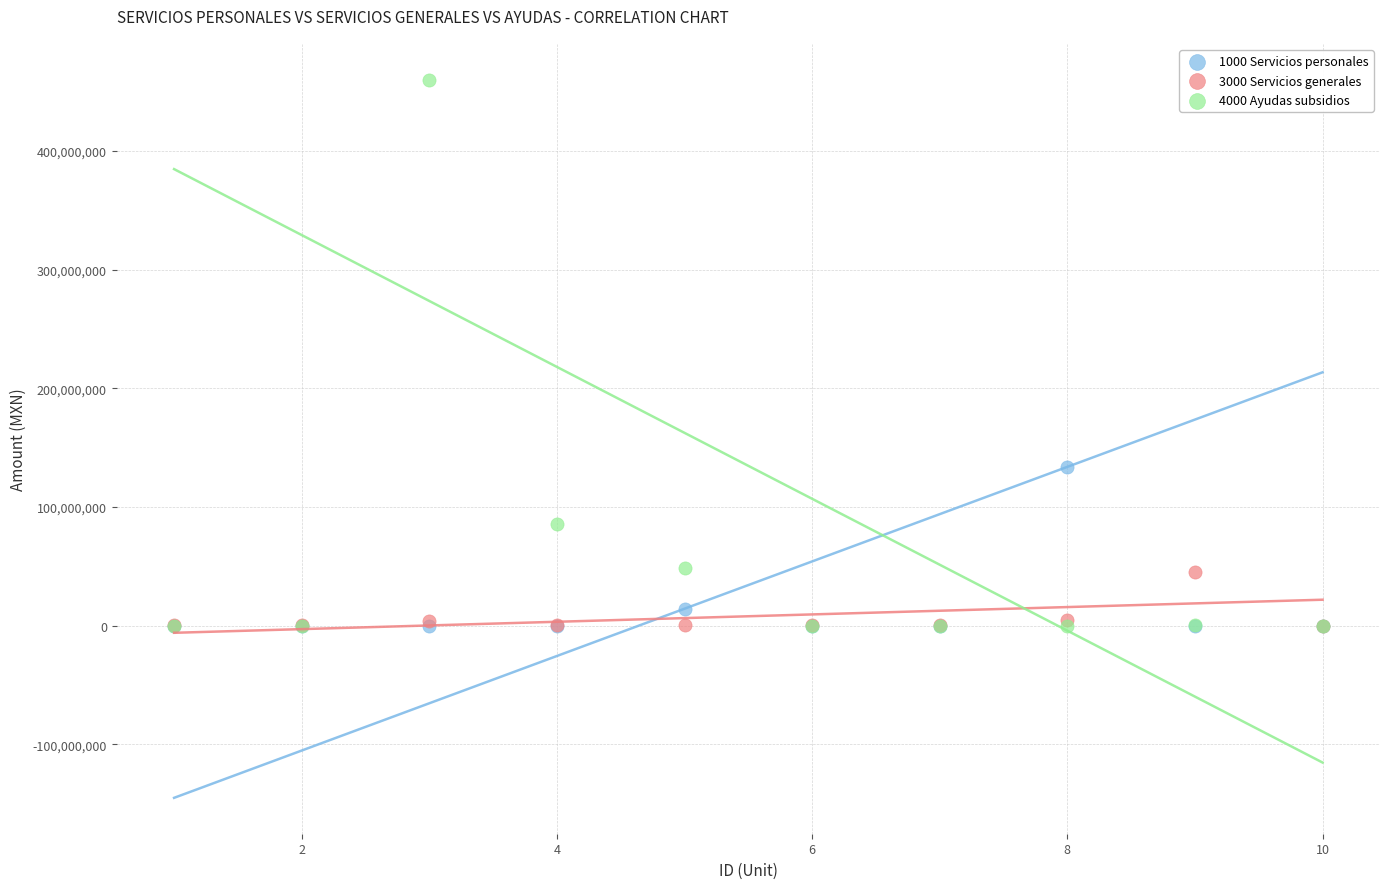

Across all series, what Y value is closest to 229766127?

133763786.2